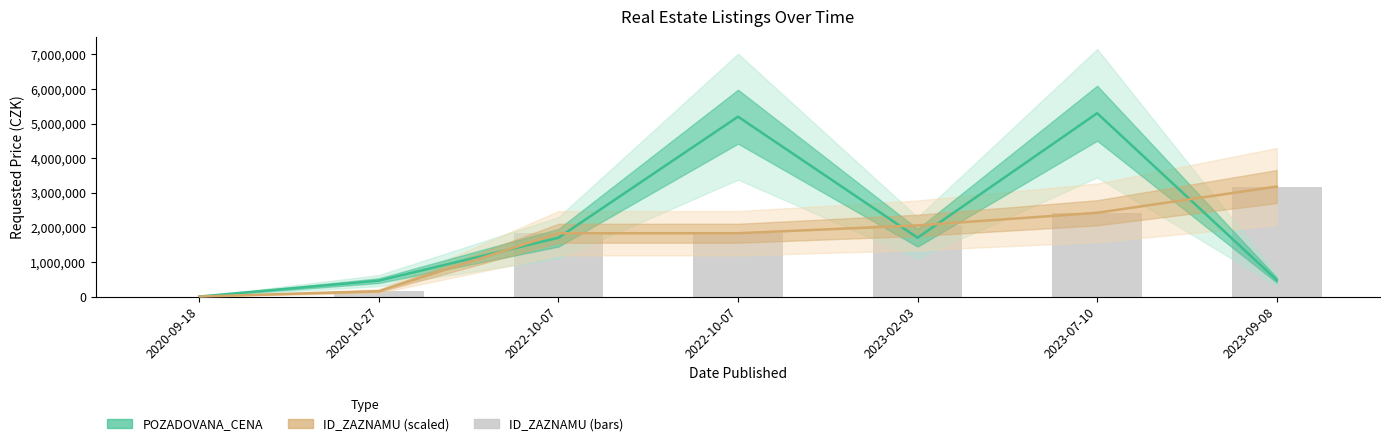

The ID_ZAZNAMU (scaled) series shows 1830342.6 at 2022-10-07. True or false?

True